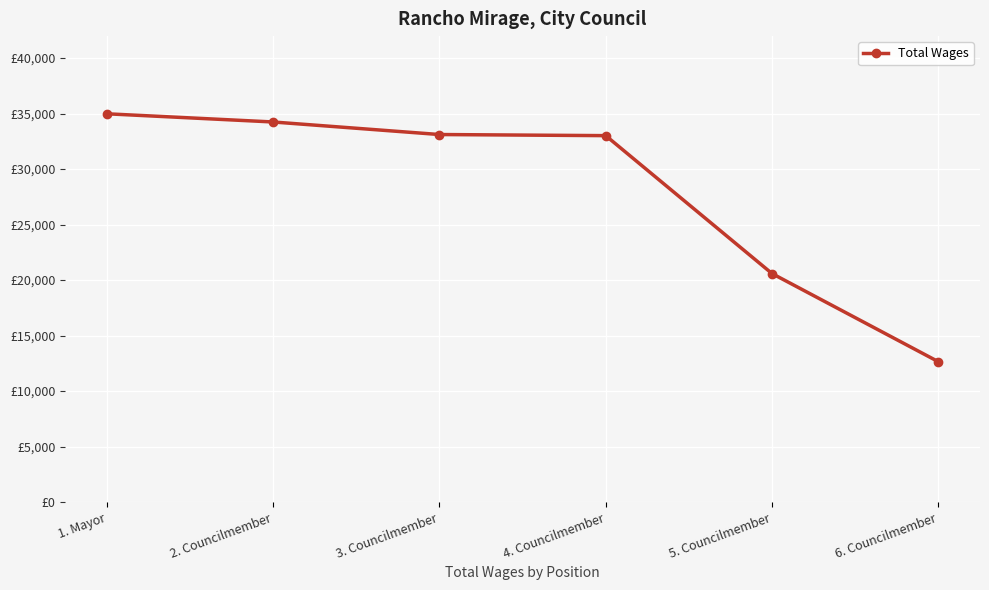

What is the sum of all values?

168570